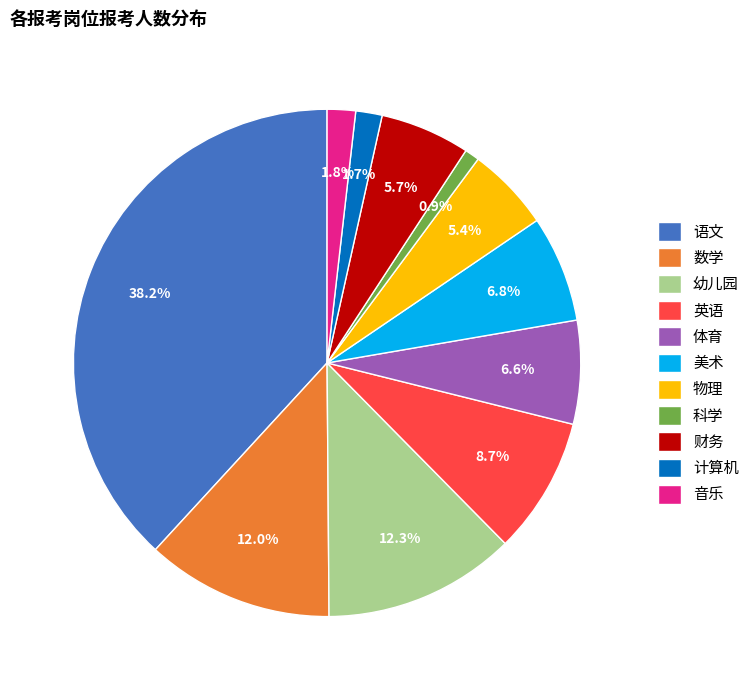

How many slices are in this pie chart?

11